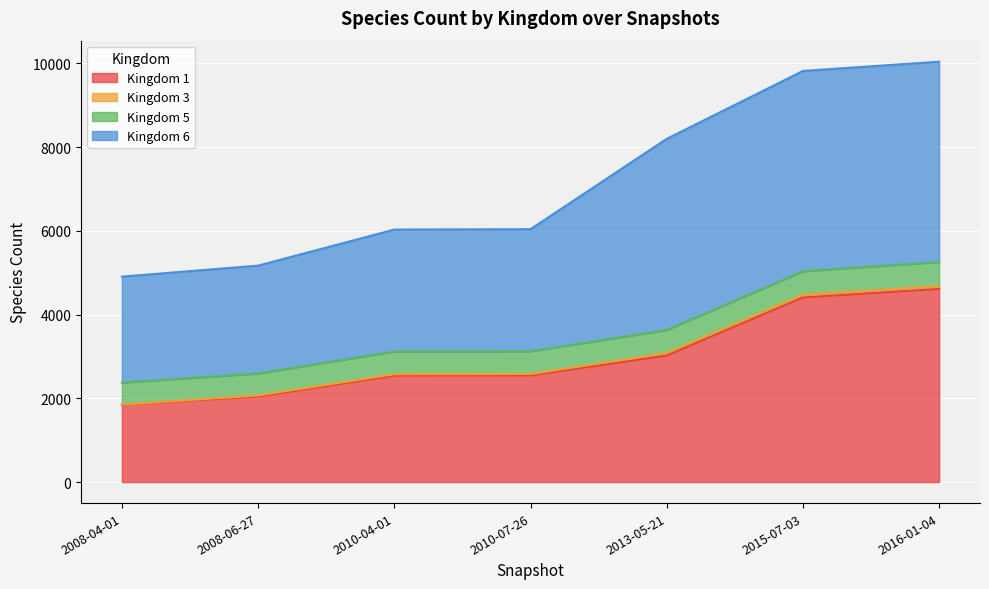

True or false: 5 has more than 1 interior local peaks.

False